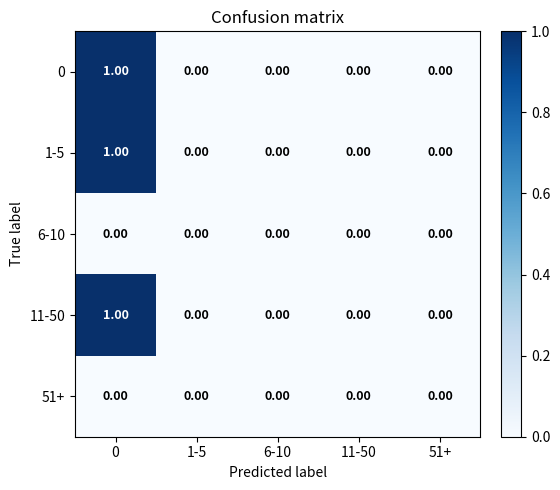

List the series in order of their peak value, highest first.

0, 1-5, 11-50, 6-10, 51+